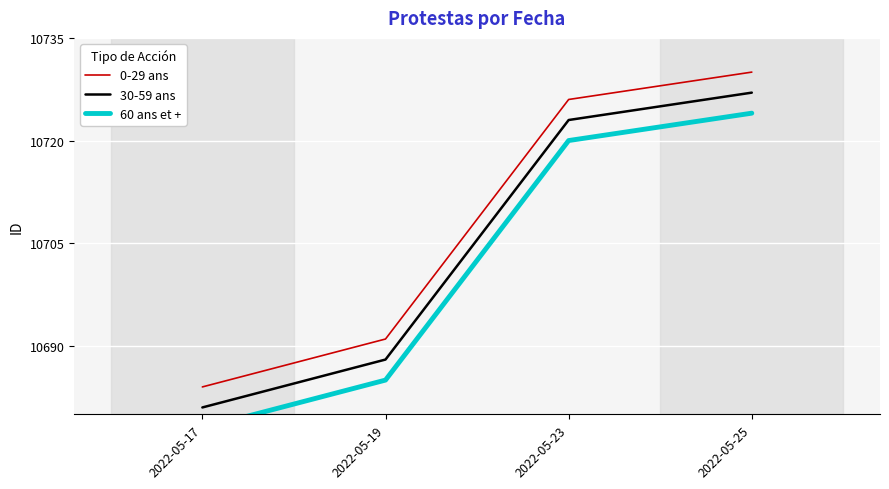

How many values in the 0-29 ans series are below 10726?

2